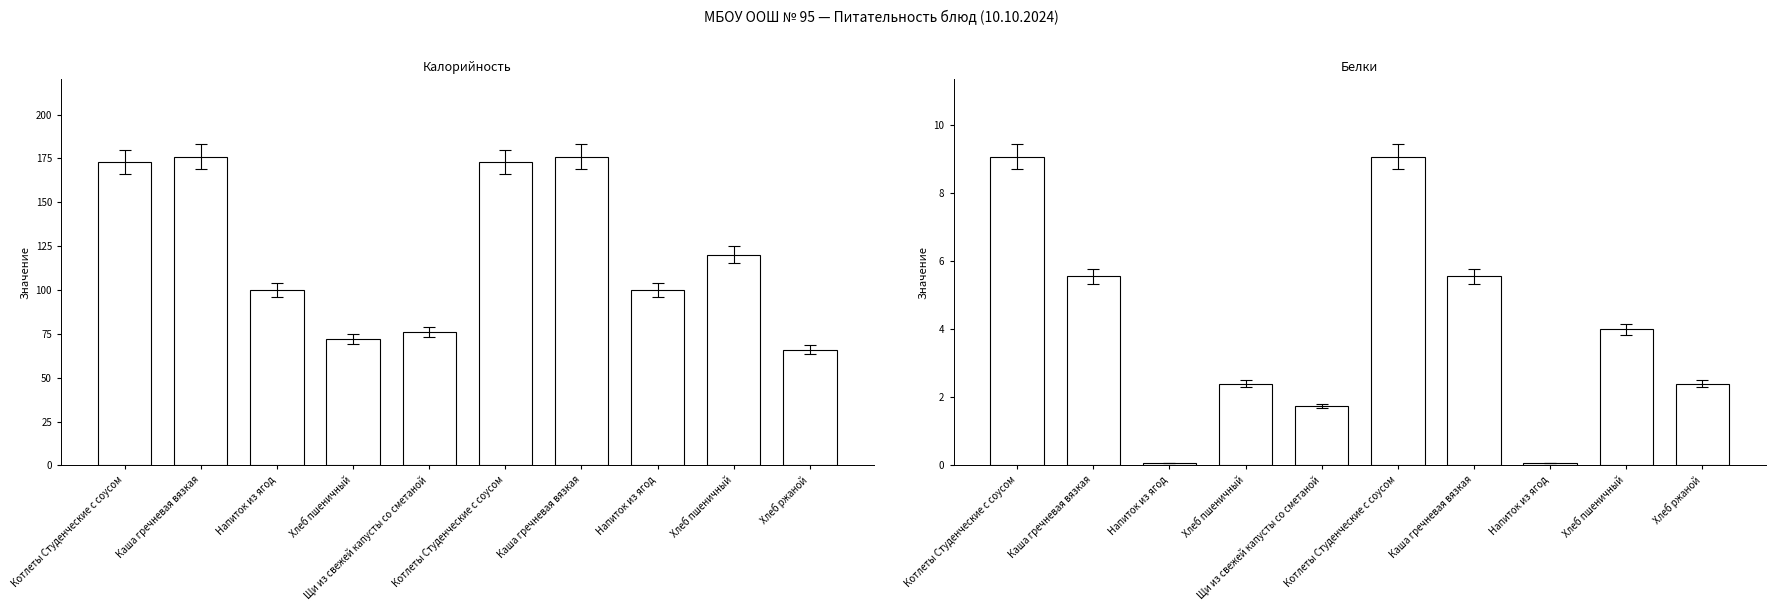

What is the label of the 5th bar from the left?

Щи из свежей капусты со сметаной